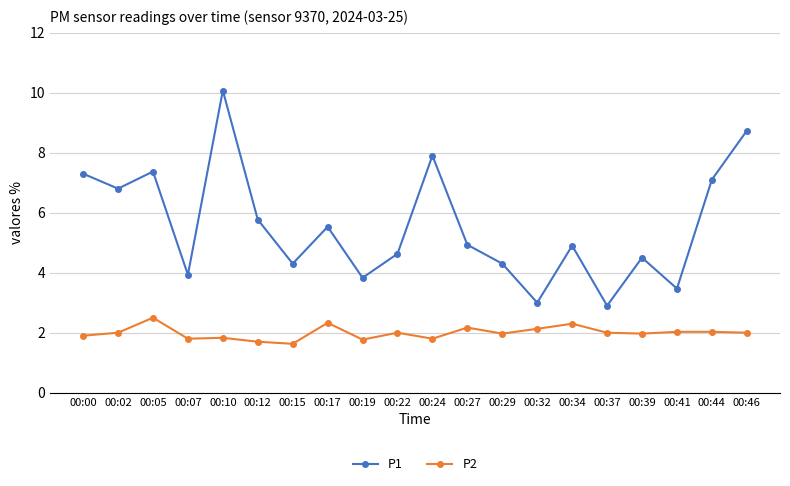

Which category has the highest value across all series?

00:10